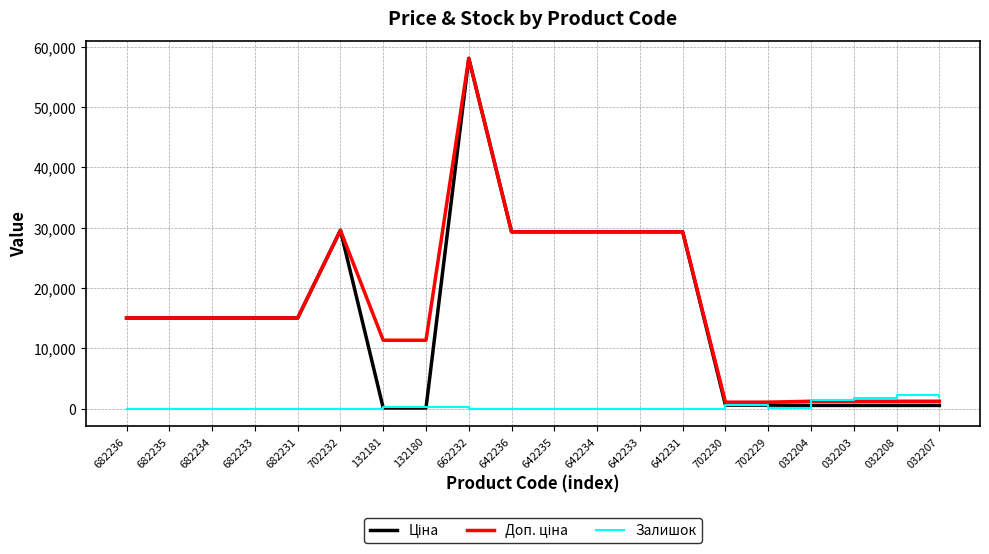

True or false: Залишок has a value of 0.0 at 702232.

True